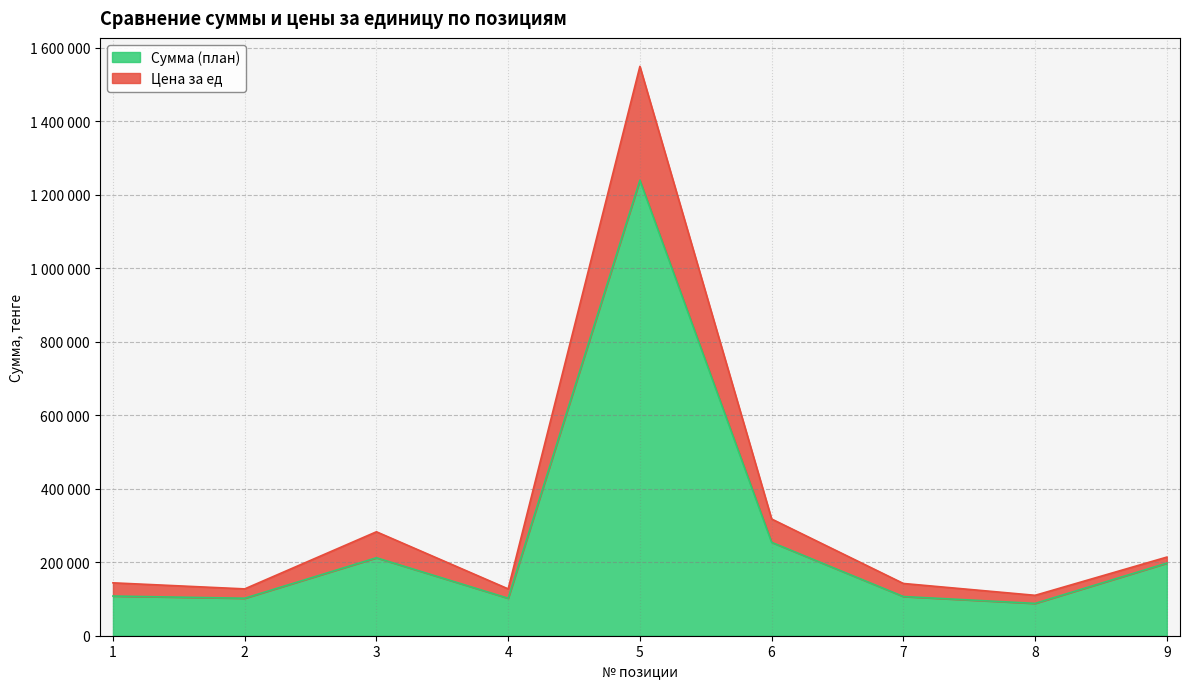

How many lines are shown in the chart?

2